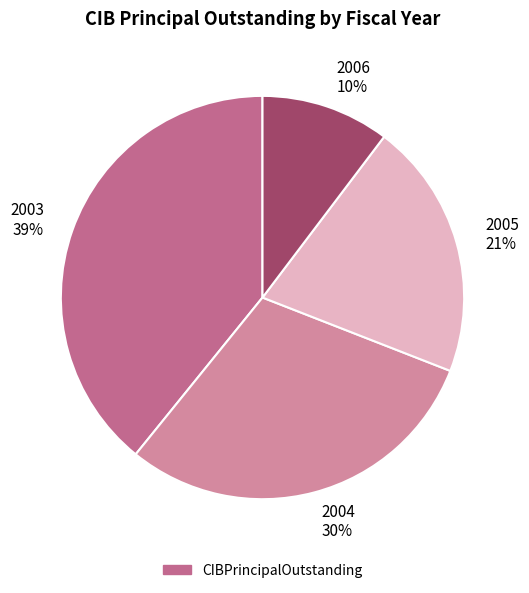

To the nearest percent, what is the difference between the 2006 and 2003 slice percentages?

29%